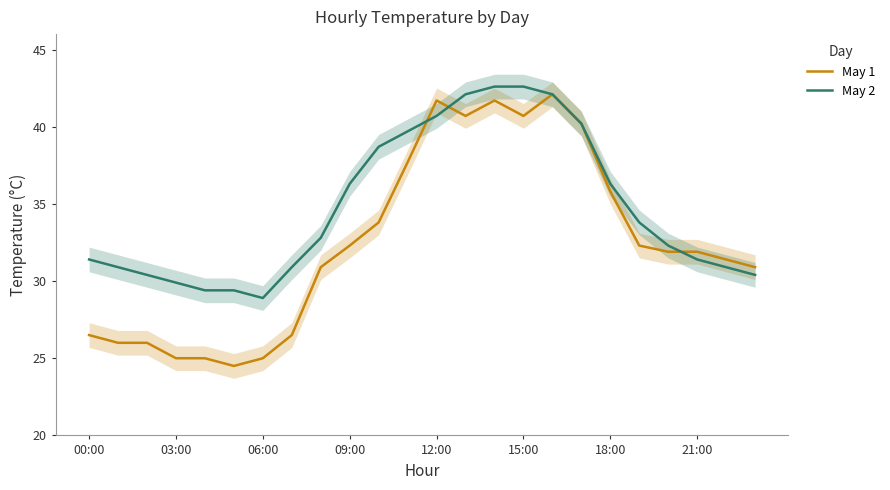

The May 2 series shows 17.8 at 12:00. True or false?

False